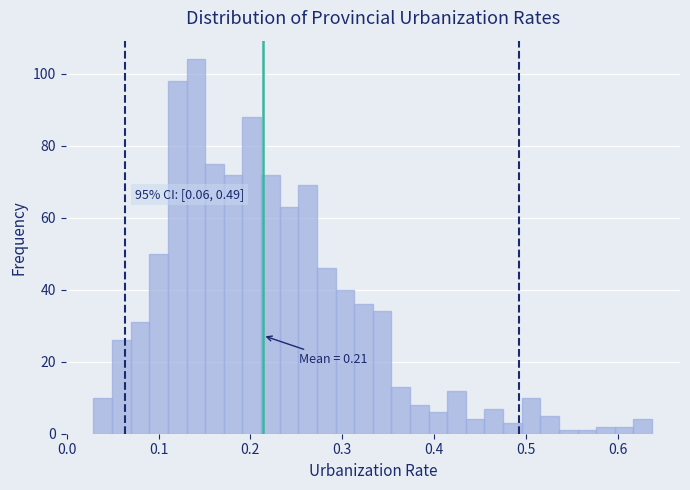

Read against the x-axis, roughly where is the centre of the tallest bar?

0.14